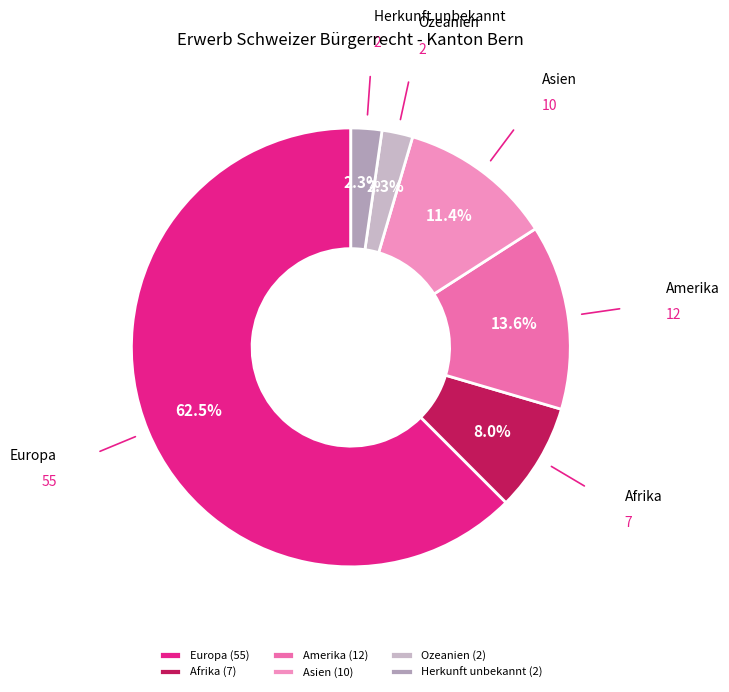

Which slice is the largest?

Europa